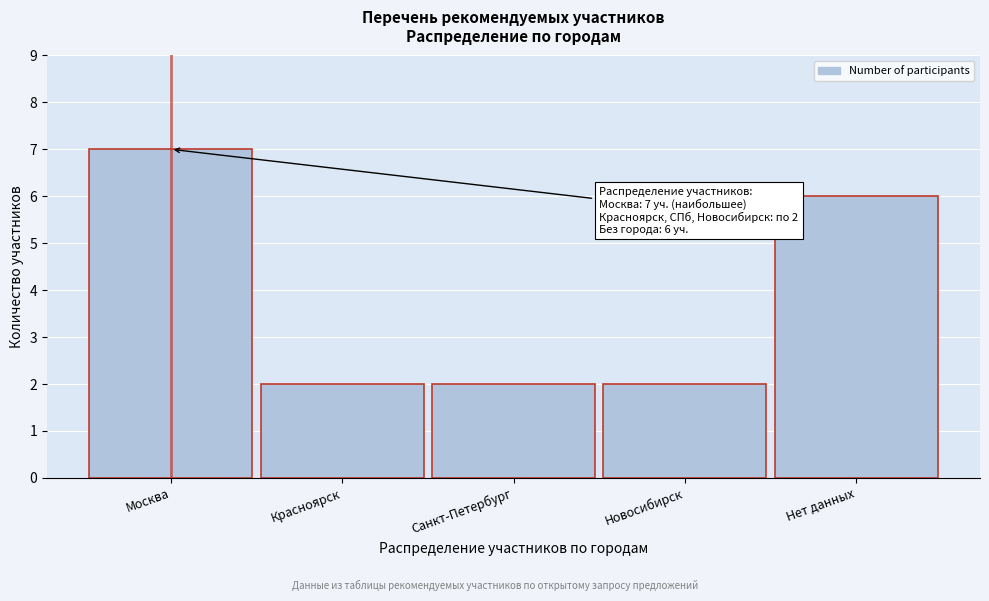

Reading left to right, what are all the values shown in this chart?

7	2	2	2	6